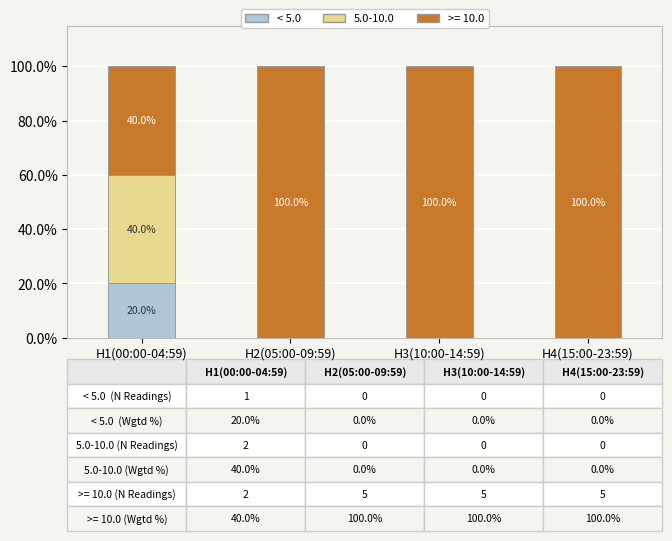

What value does the < 5.0 series have at H1(00:00-04:59)?

20